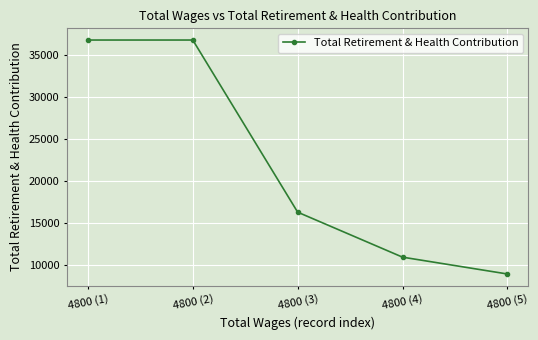

What is the sum of the values at 4800 (3) and 4800 (5)?

25140